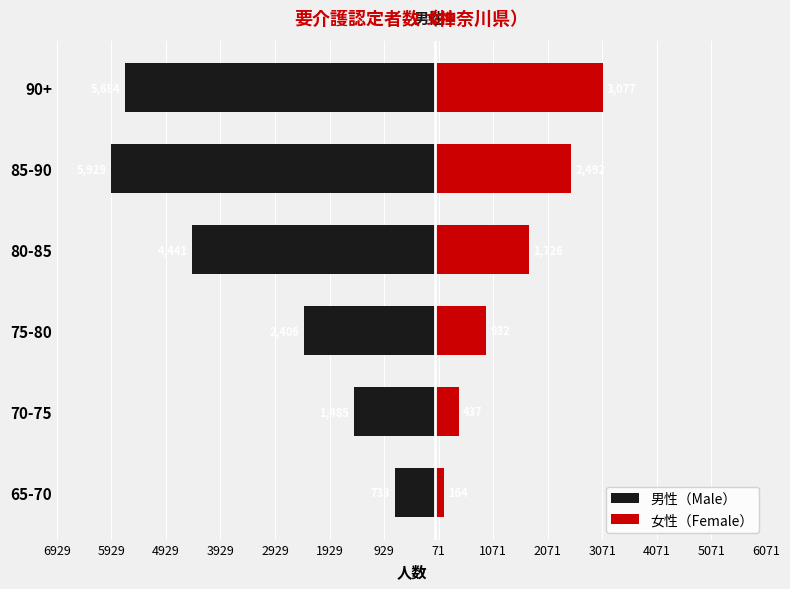

How many bars are there in each group?

2